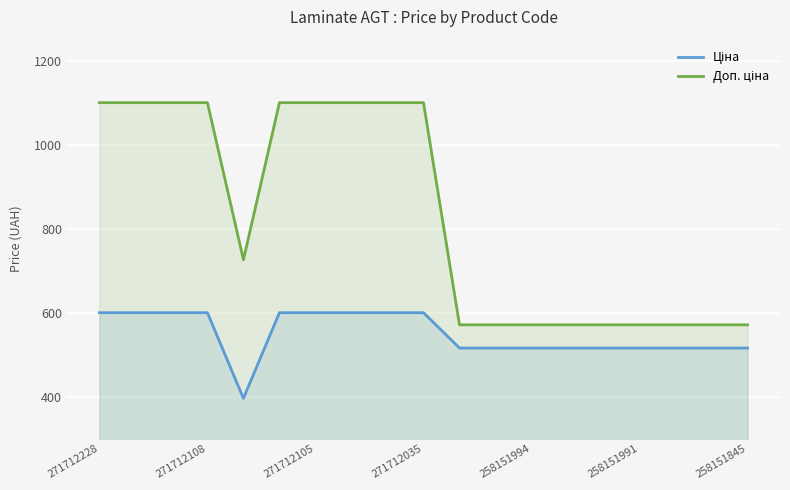

What is the spread (max minus min) of values at 258151845?

55.2